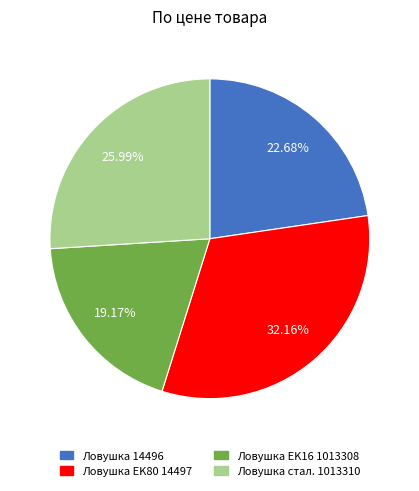

Rank the categories by value from lowest to highest.

Ловушка EK16 1013308, Ловушка 14496, Ловушка стал. 1013310, Ловушка EK80 14497